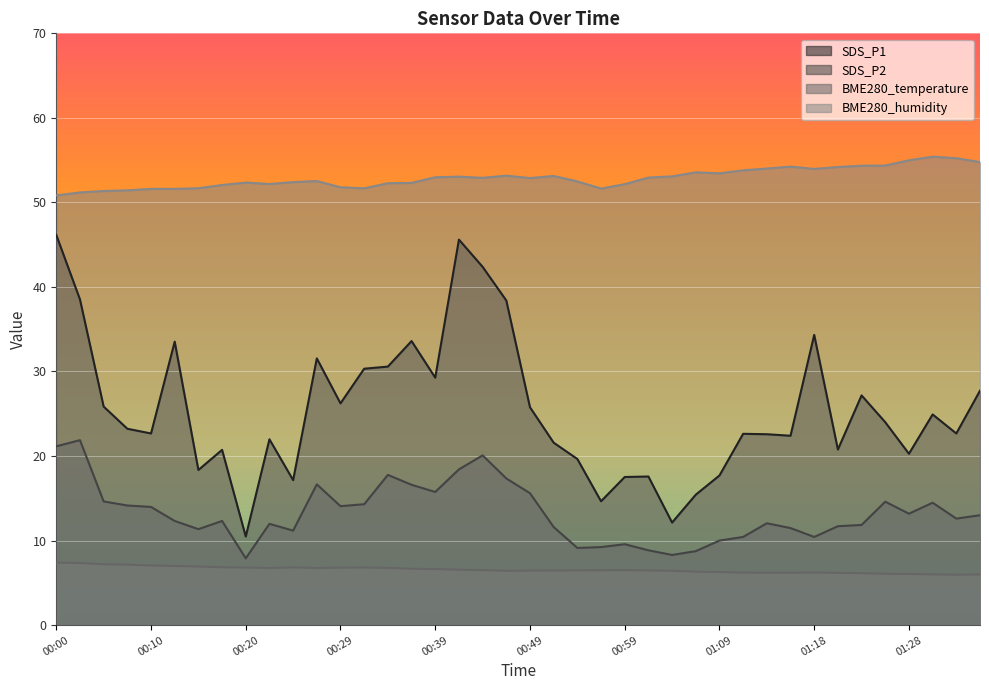

What is the approximate value of SDS_P1 at 00:34?

30.6